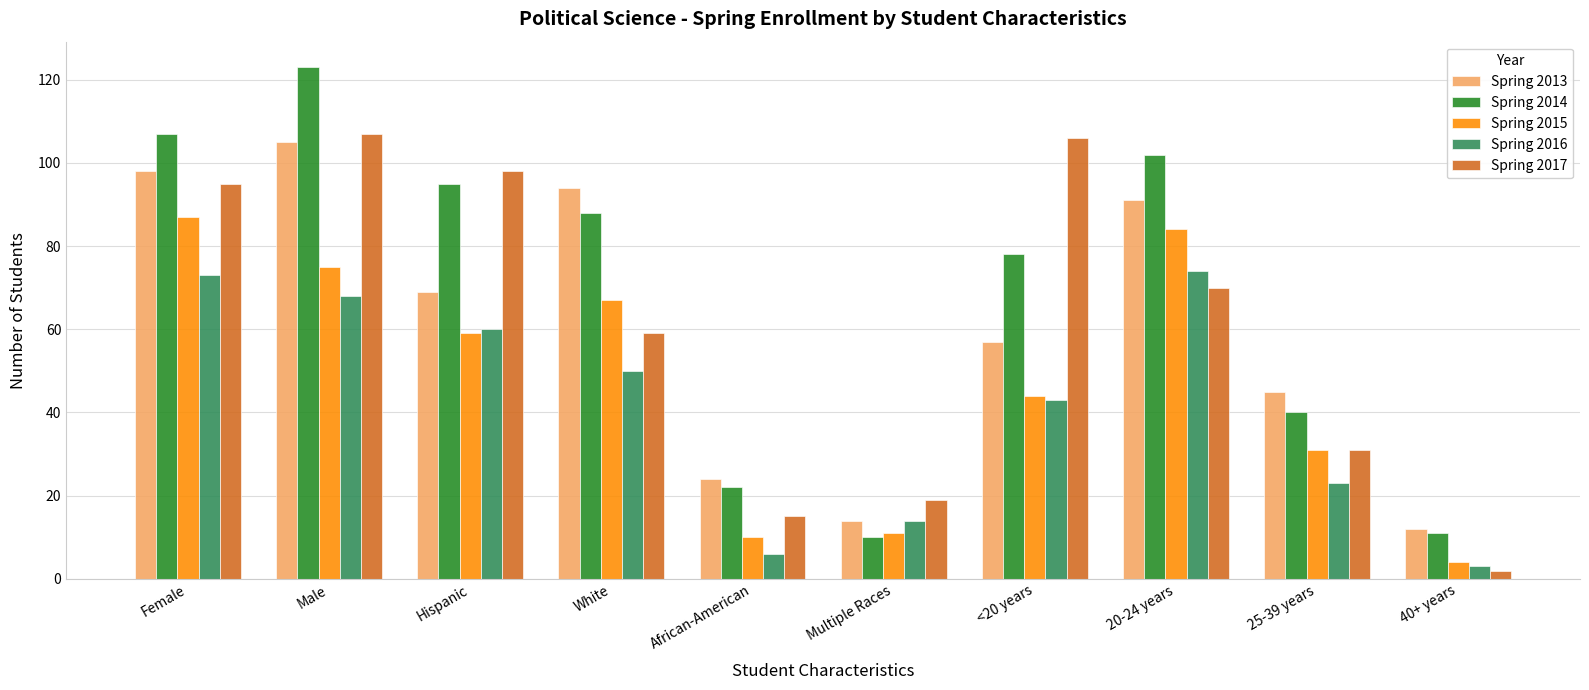

Which label corresponds to the largest value in the chart?

Male